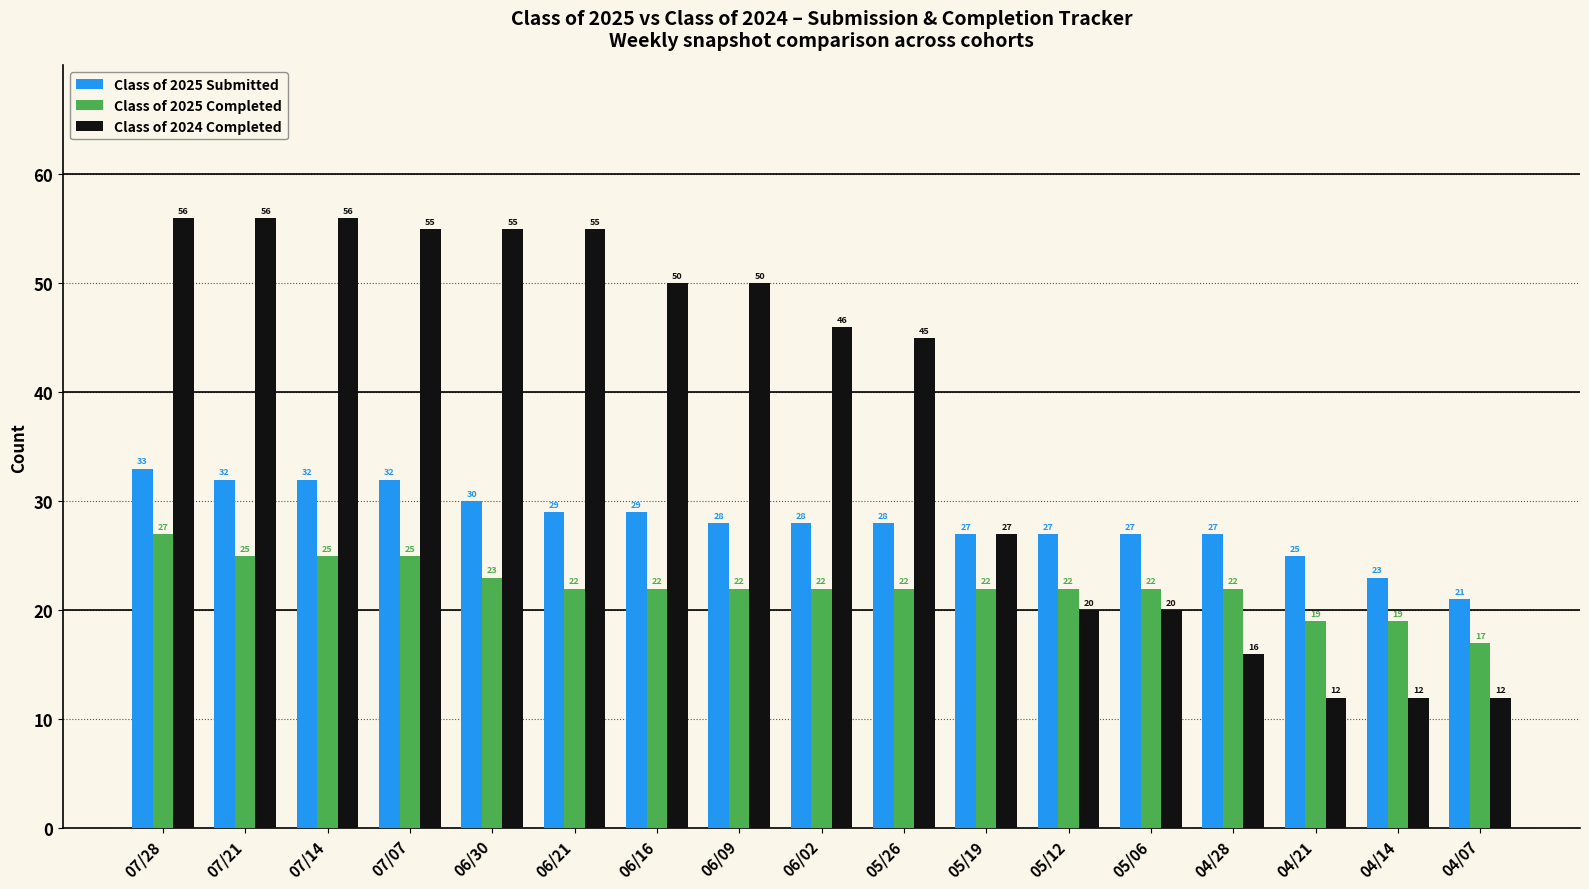

Rank the series by their maximum value, from highest to lowest.

Class of 2024 Completed, Class of 2025 Submitted, Class of 2025 Completed